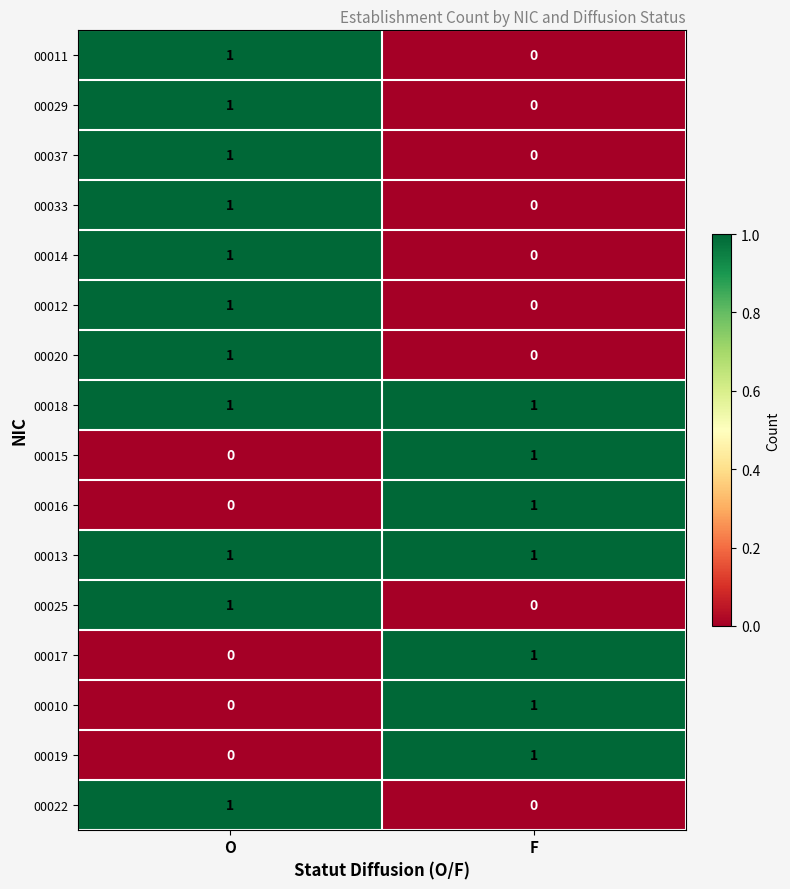

Rank the categories by 00016 value from highest to lowest.

F, O